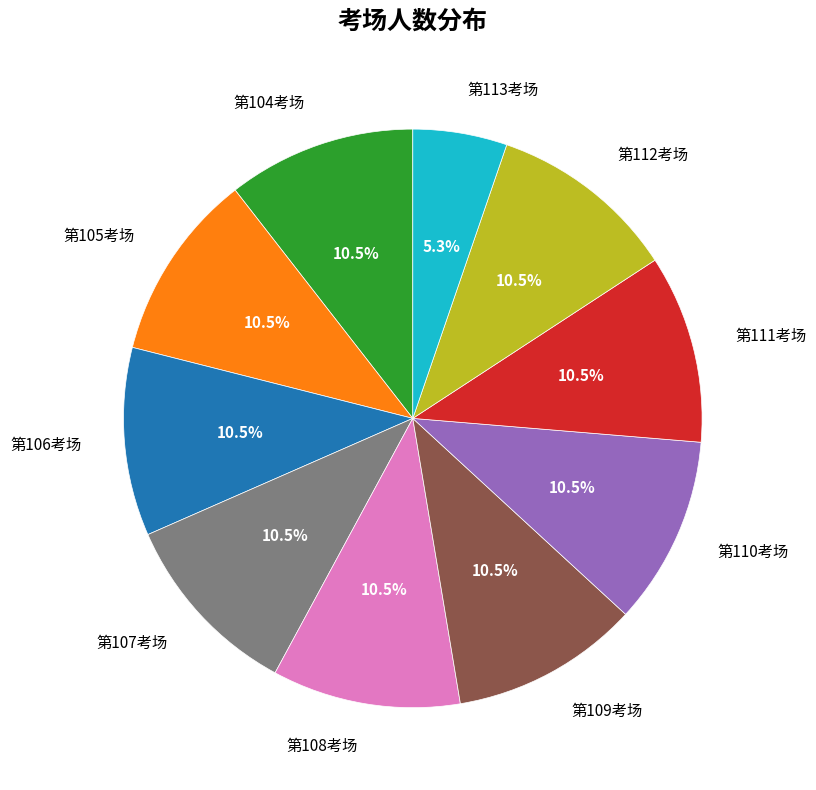

Which category has the smallest portion of the pie?

第113考场